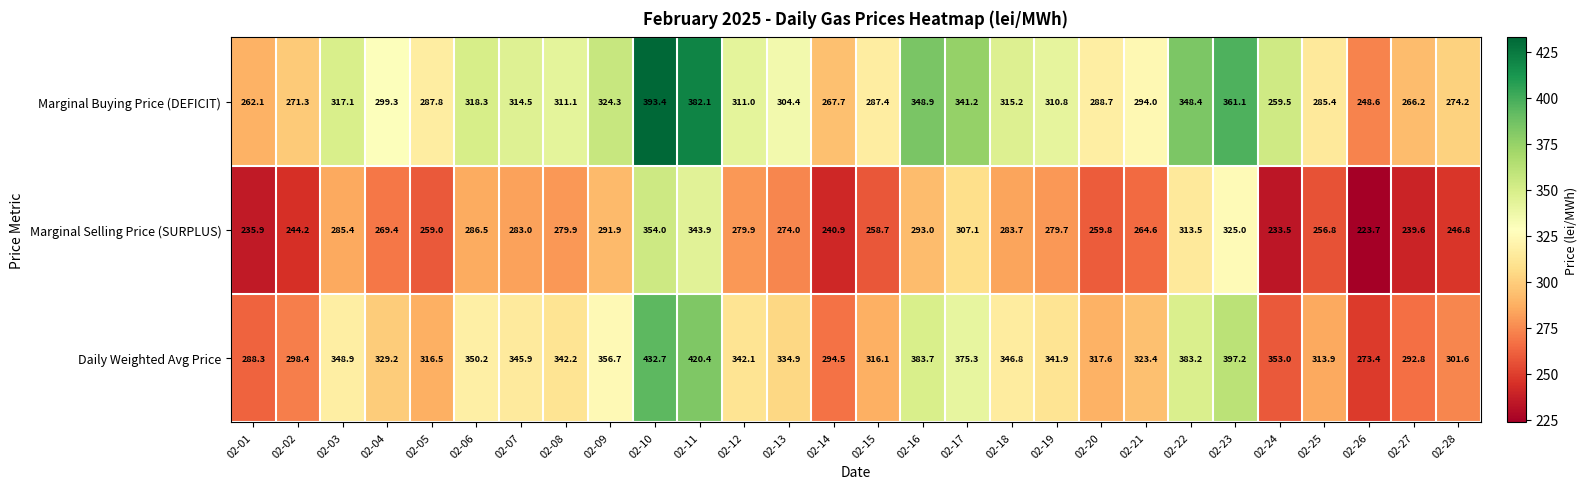

The value of Marginal Buying Price (DEFICIT) at 02-11 is 382.1. True or false?

True